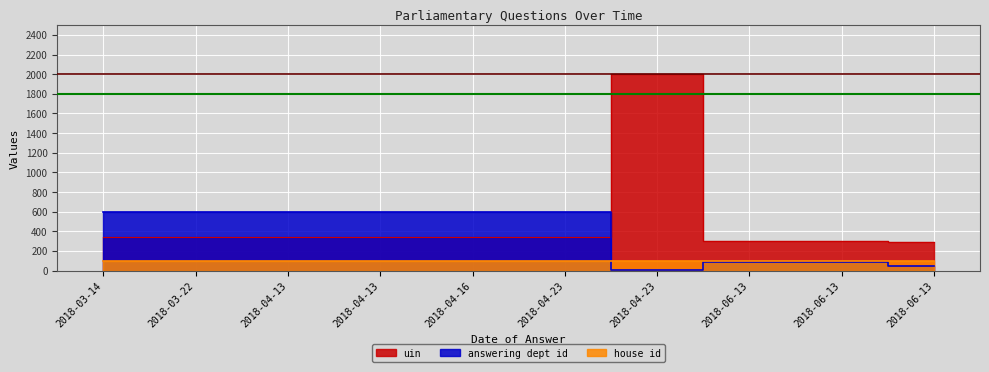

True or false: answering dept id has a value of 13.3 at 2018-06-13.

False